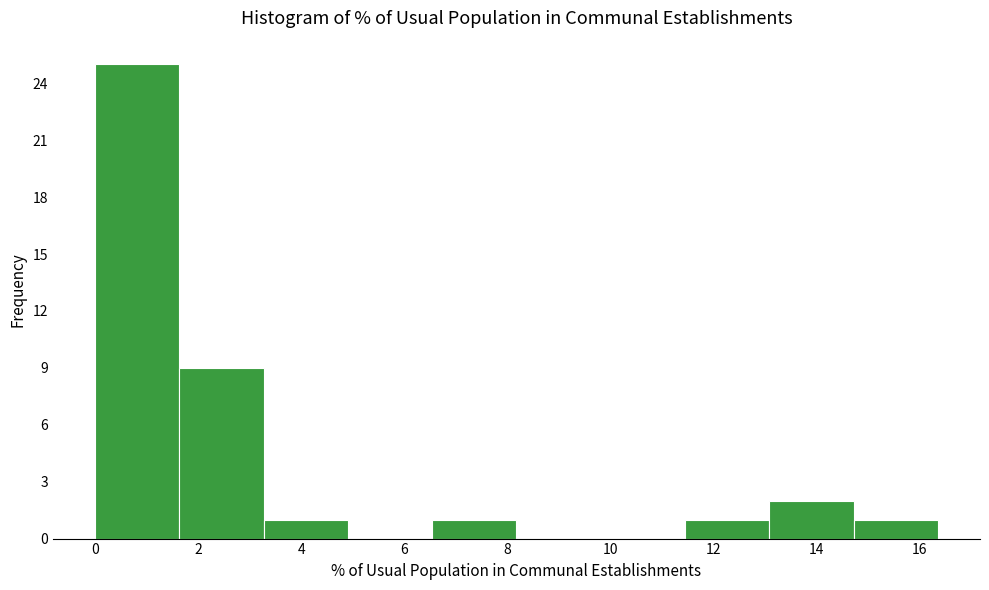

What is the height of the bar covering 6.6 to 8.2 on the x-axis? Neither the bar edges nor the heights are printed on the chart, so give them approximately, as read against the axes.

1